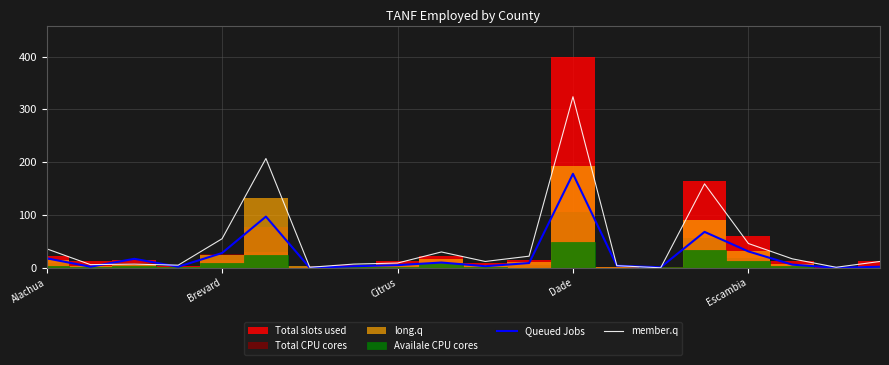

True or false: member.q has a value of 461 at Dade.

False